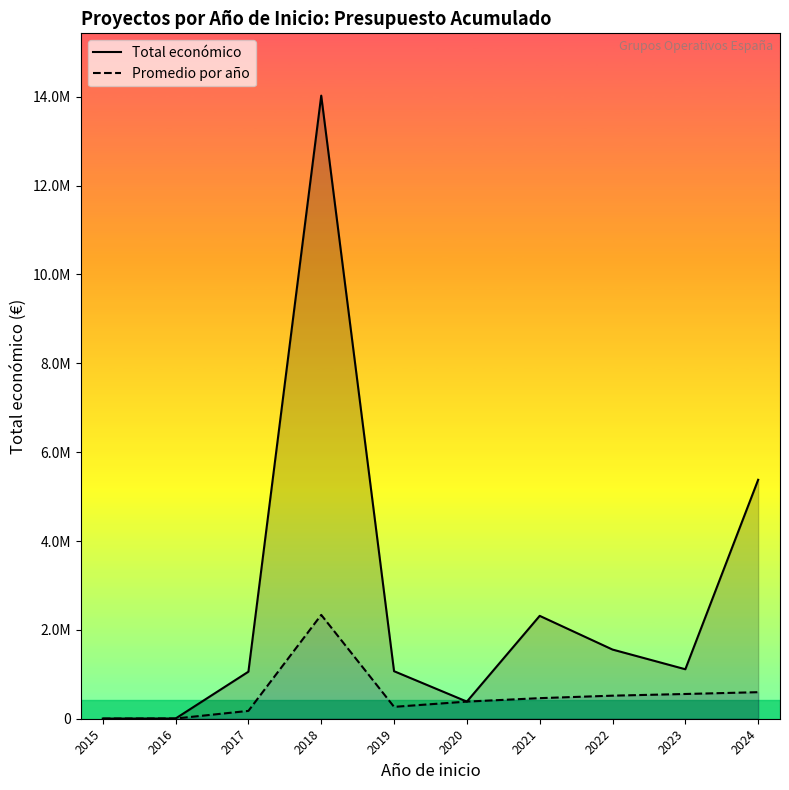

What is the difference between the highest and lowest values at 2018?

11687000.8